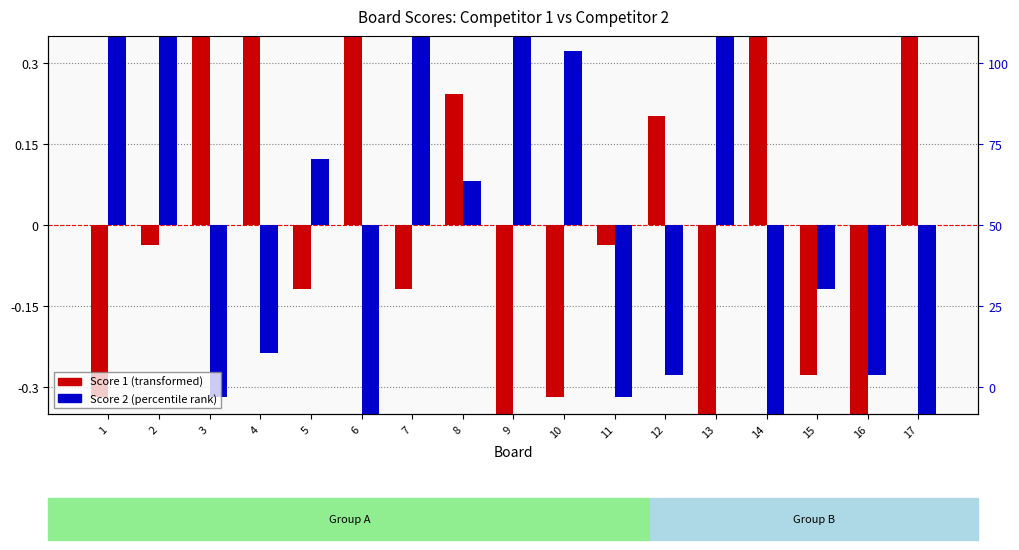

Reading left to right, transcribe all the data shown in this chart.

Score 1: -0.3	-0.0	0.4	0.4	-0.1	0.4	-0.1	0.2	-0.4	-0.3	-0.0	0.2	-0.6	0.4	-0.3	-0.5	0.4
Score 2: 0.5	0.4	-0.3	-0.2	0.1	-0.5	0.4	0.1	0.5	0.3	-0.3	-0.3	0.5	-0.4	-0.1	-0.3	-0.5